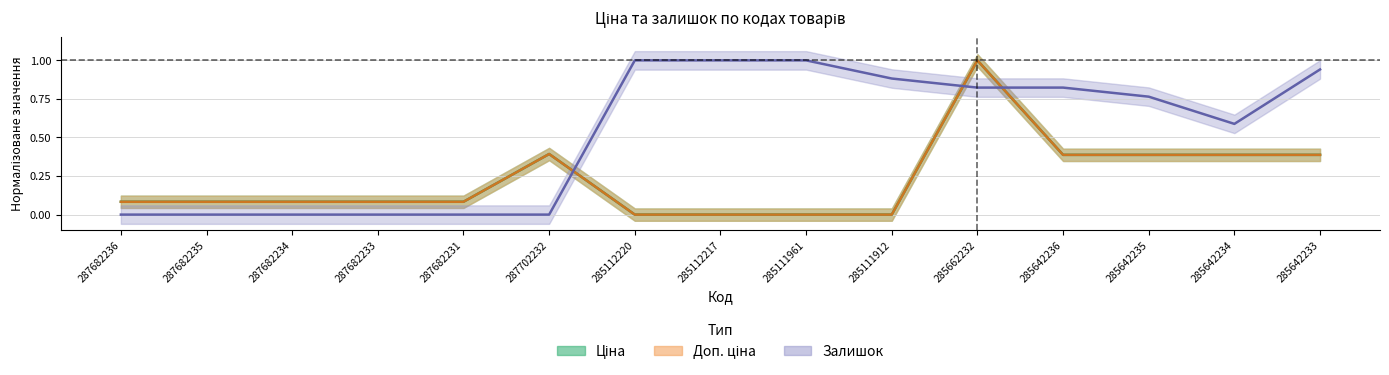

Reading right to left, extract all data points from this chart.

Ціна: 0.4	0.4	0.4	0.4	1.0	0.0	0.0	0.0	0.0	0.4	0.1	0.1	0.1	0.1	0.1
Доп. ціна: 0.4	0.4	0.4	0.4	1.0	0.0	0.0	0.0	0.0	0.4	0.1	0.1	0.1	0.1	0.1
Залишок: 0.9	0.6	0.8	0.8	0.8	0.9	1.0	1.0	1.0	0.0	0.0	0.0	0.0	0.0	0.0